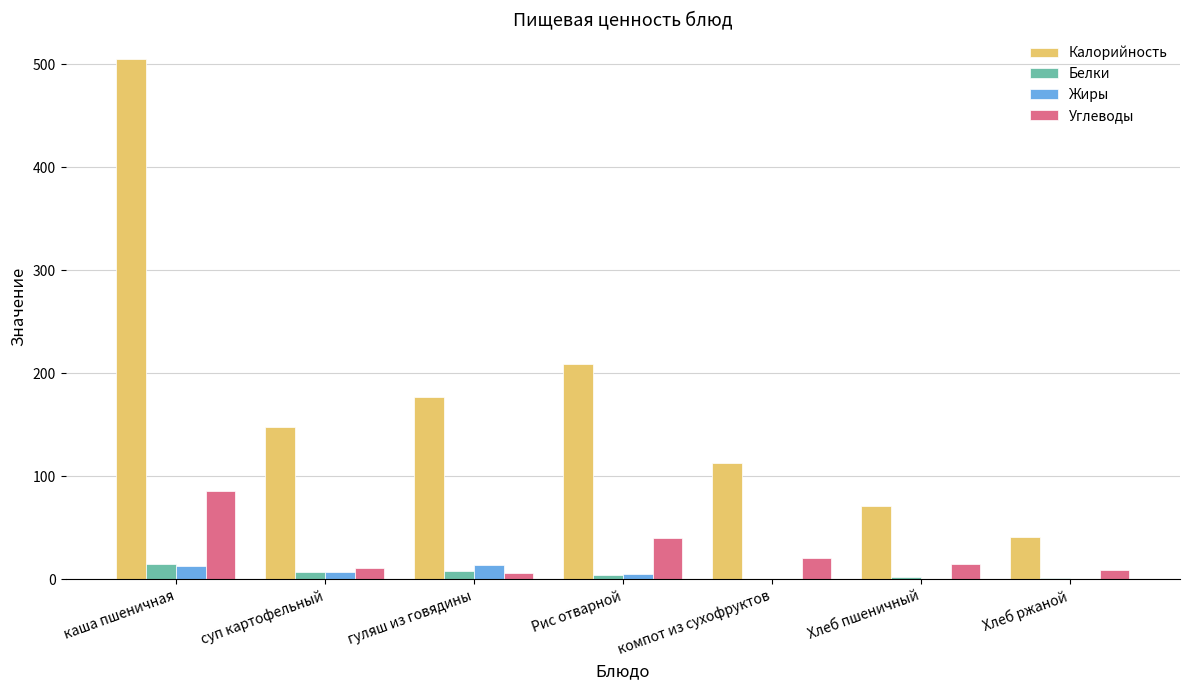

Which series changed the most between каша пшеничная and компот из сухофруктов?

Калорийность